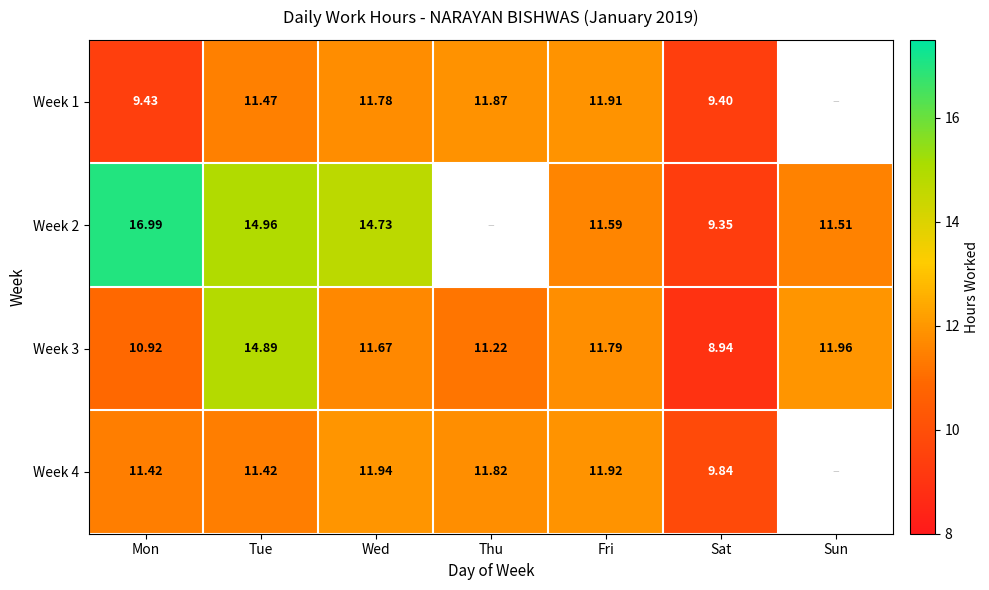

At how many categories does at least one series exceed 13?

3